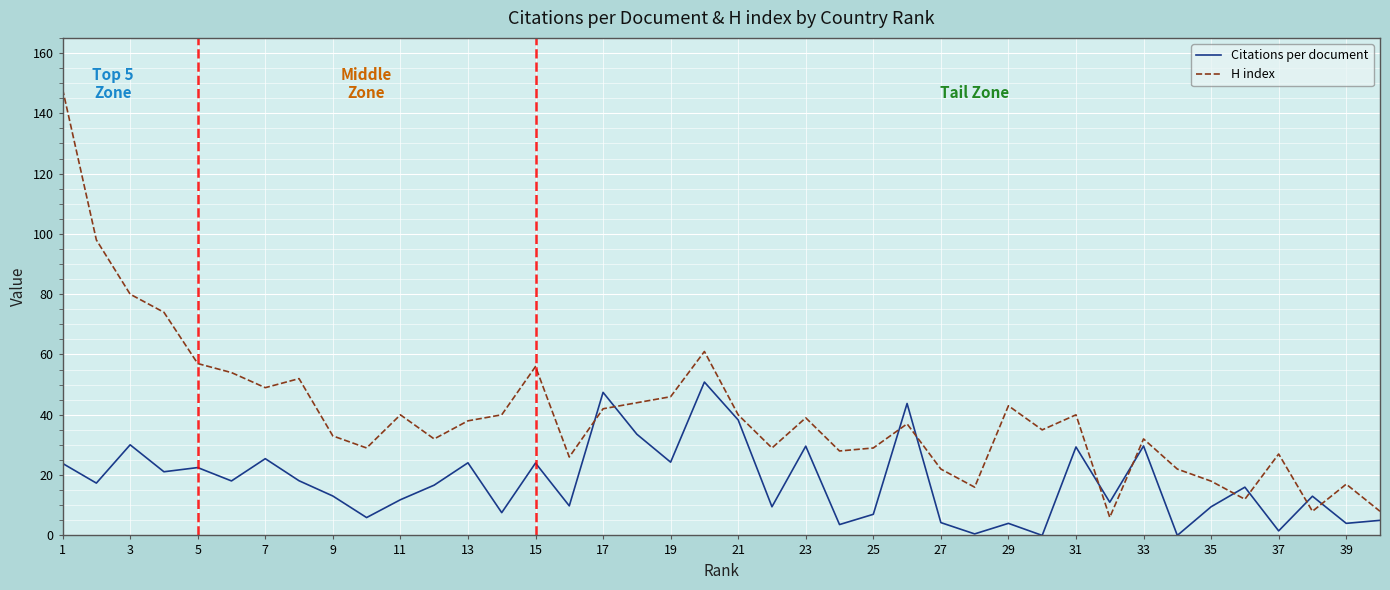

What are all the series names shown in the legend?

Citations per document, H index